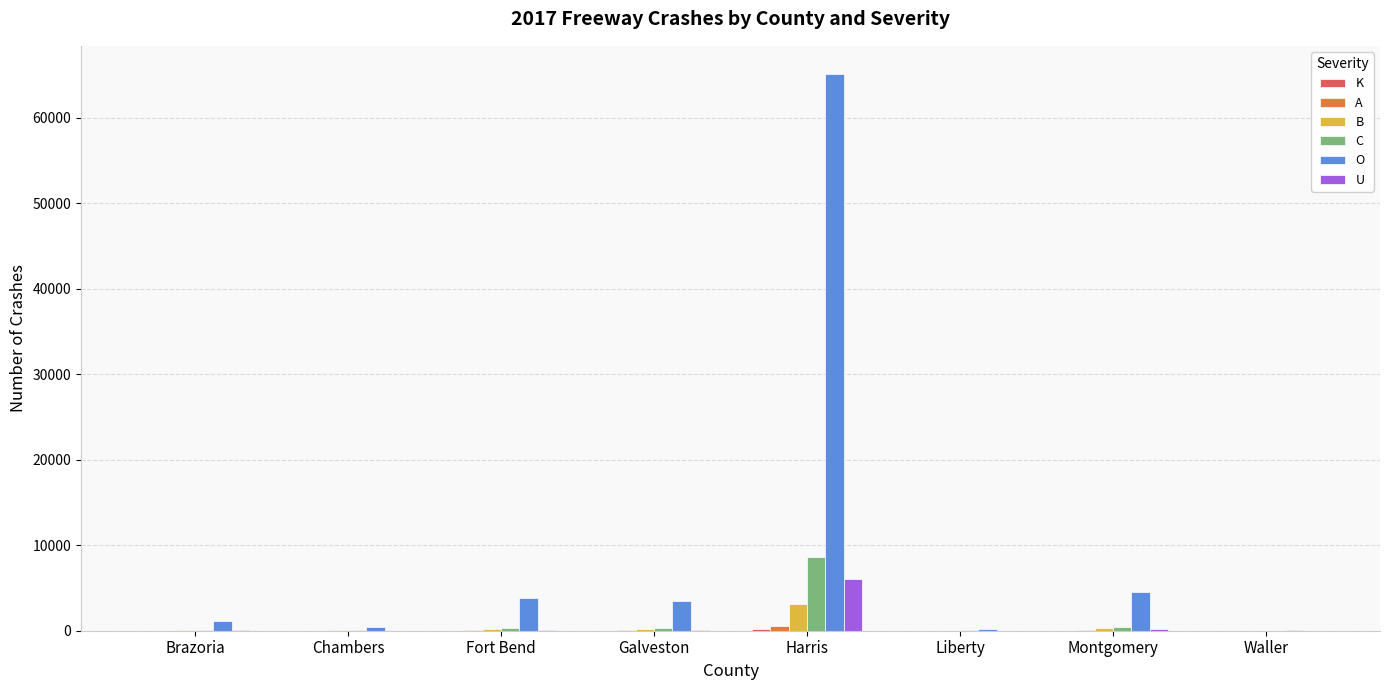

True or false: O has a value of 3467 at Galveston.

True